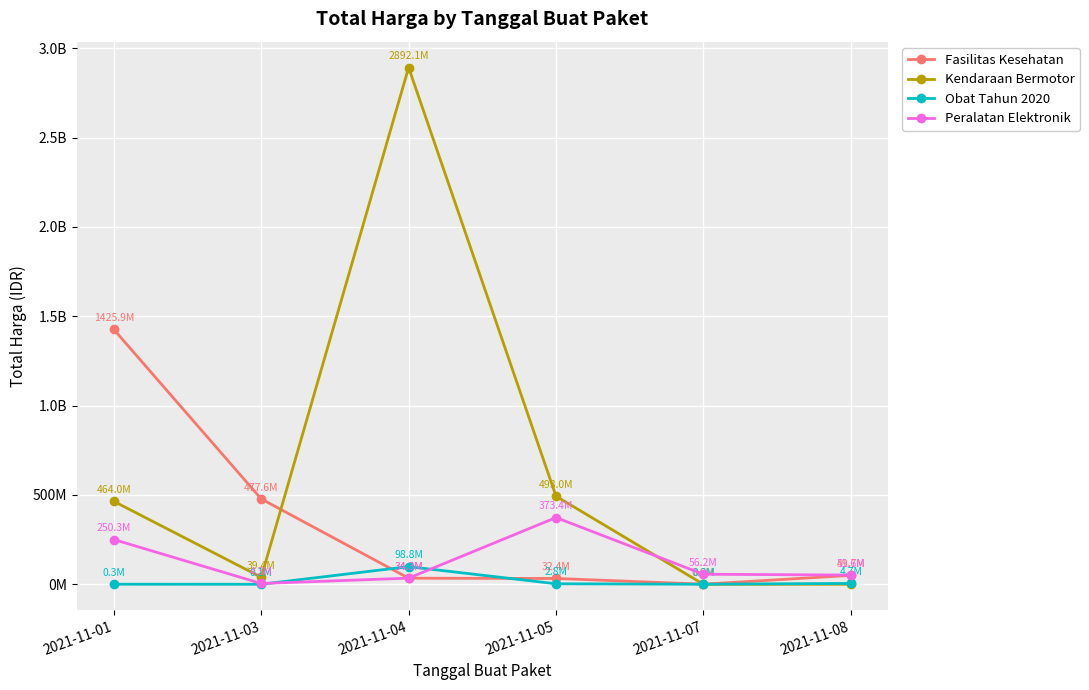

Is the value of Obat Tahun 2020 at 2021-11-07 greater than the value of Fasilitas Kesehatan at 2021-11-05?

No